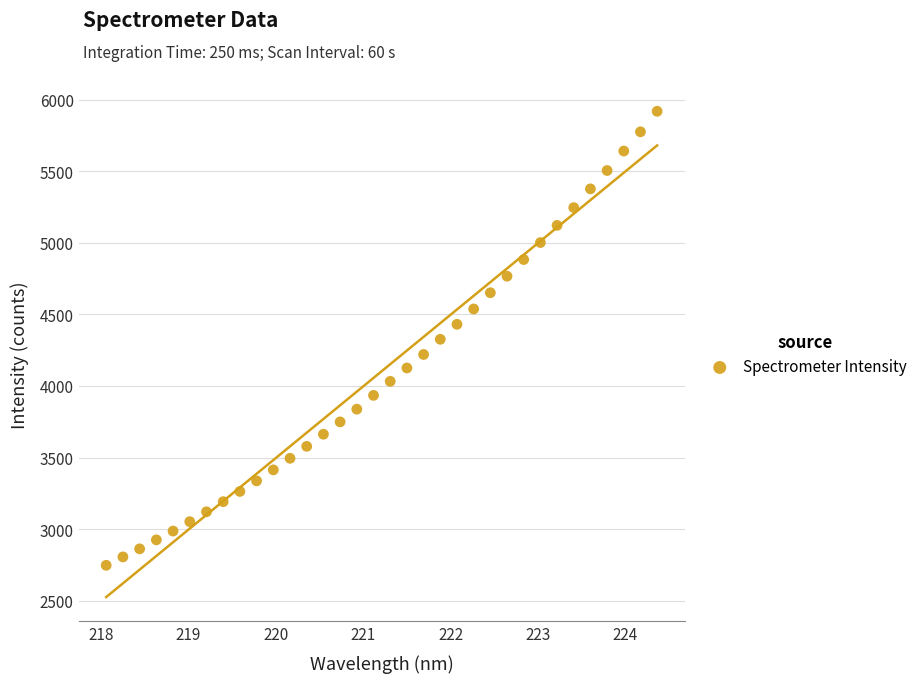

What is the range of Y values (max minus min)?

3172.1